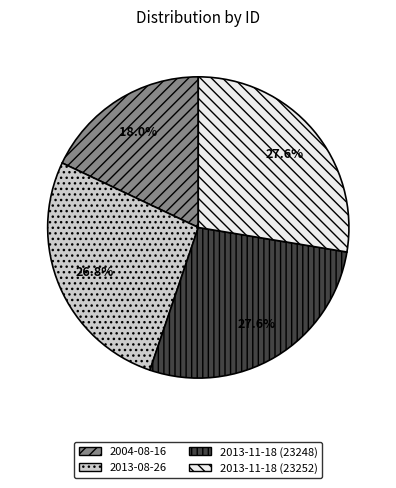

Is there any slice that represents more than half of the pie?

No